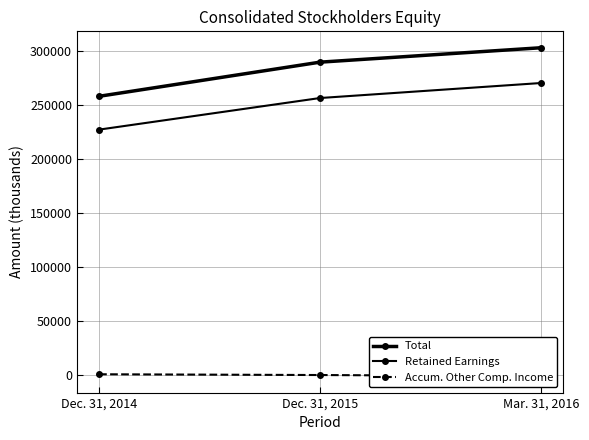

What position from the left is Dec. 31, 2015?

2